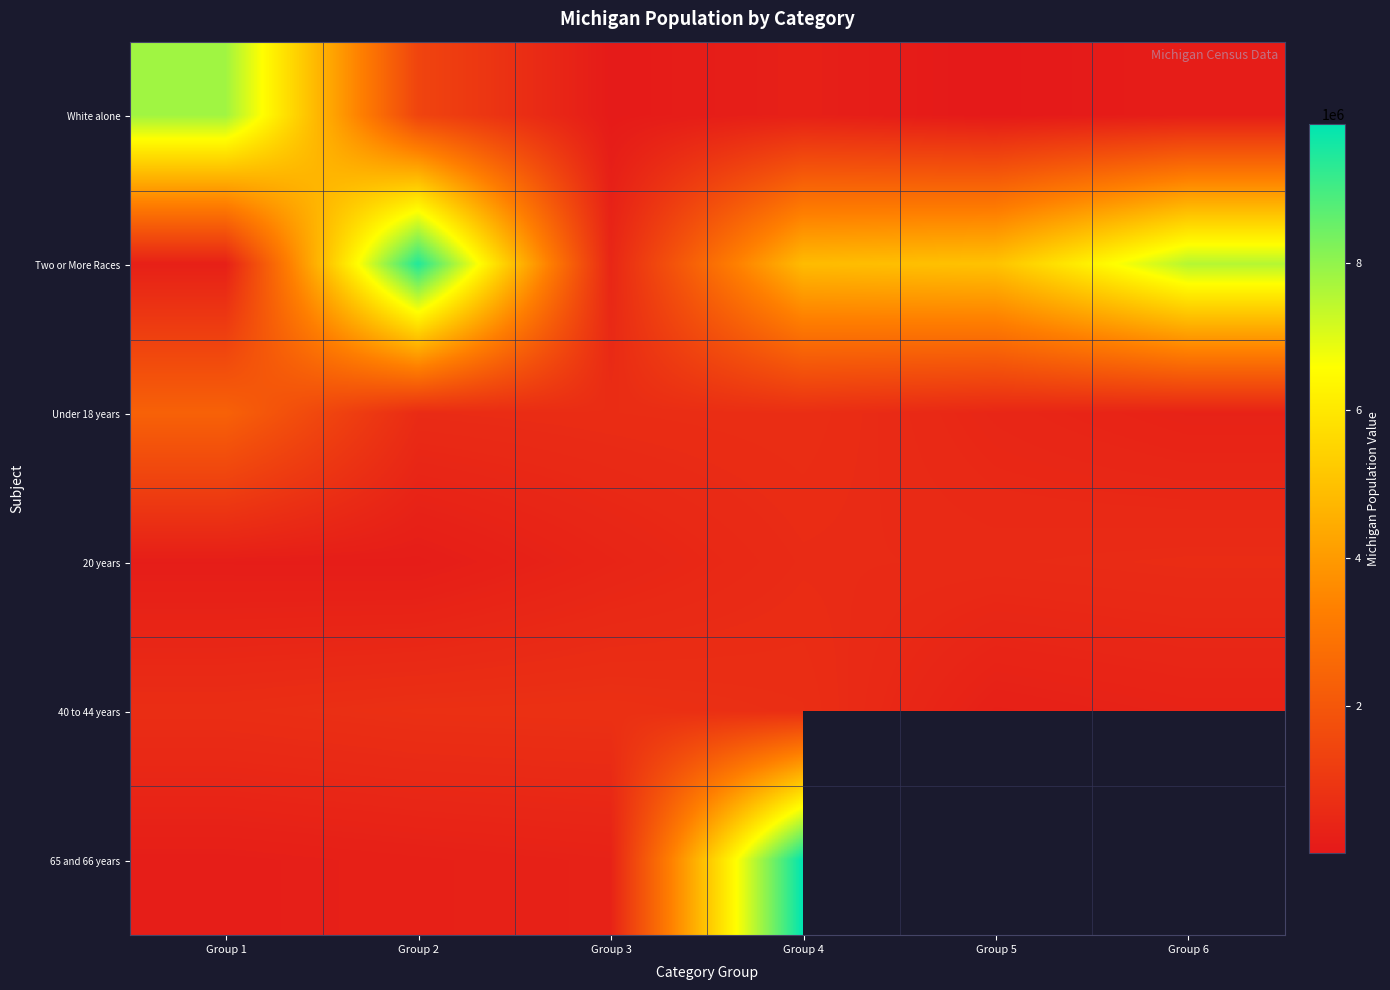

At how many categories does at least one series exceed 200417?

6